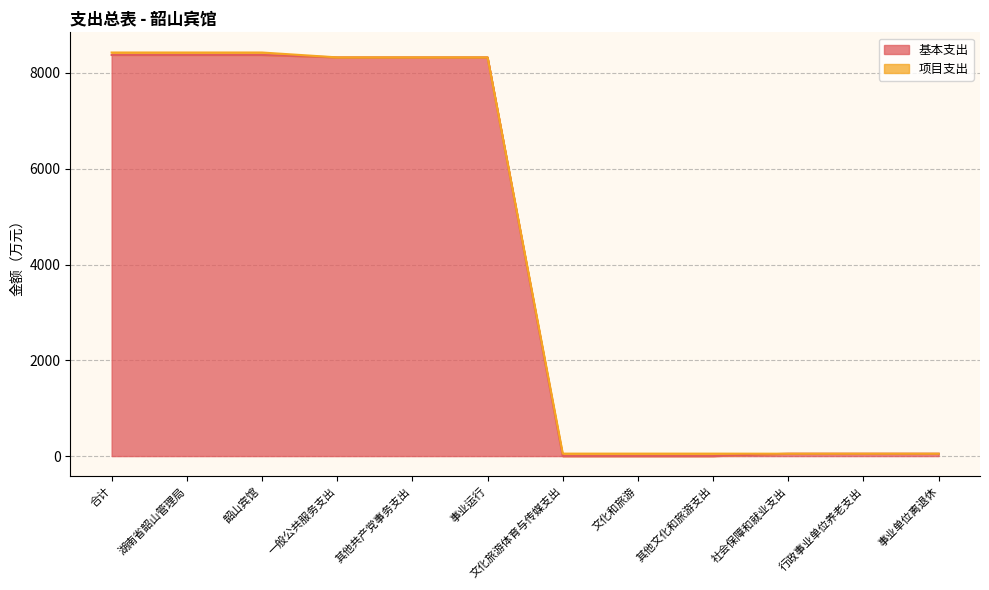

True or false: the data has more than 2 interior local peaks.

False